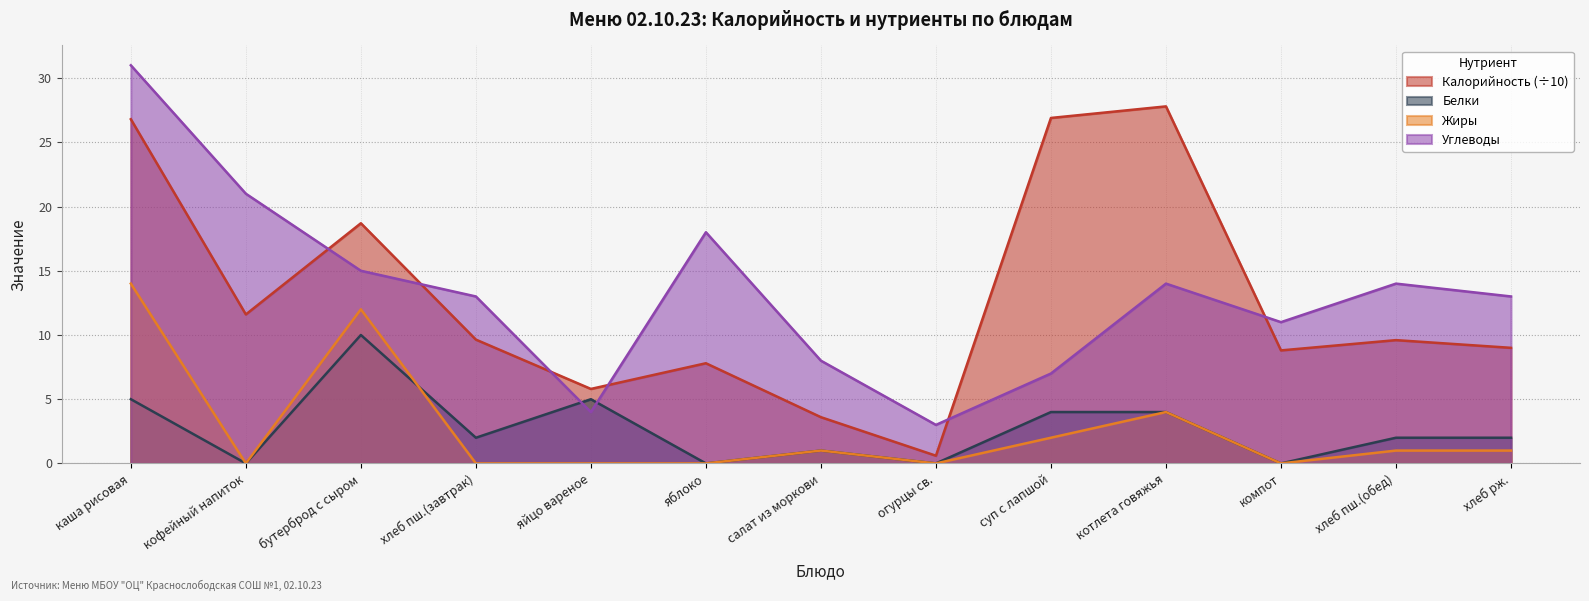

True or false: Жиры has a value of 0.5 at хлеб пш.(обед).

False